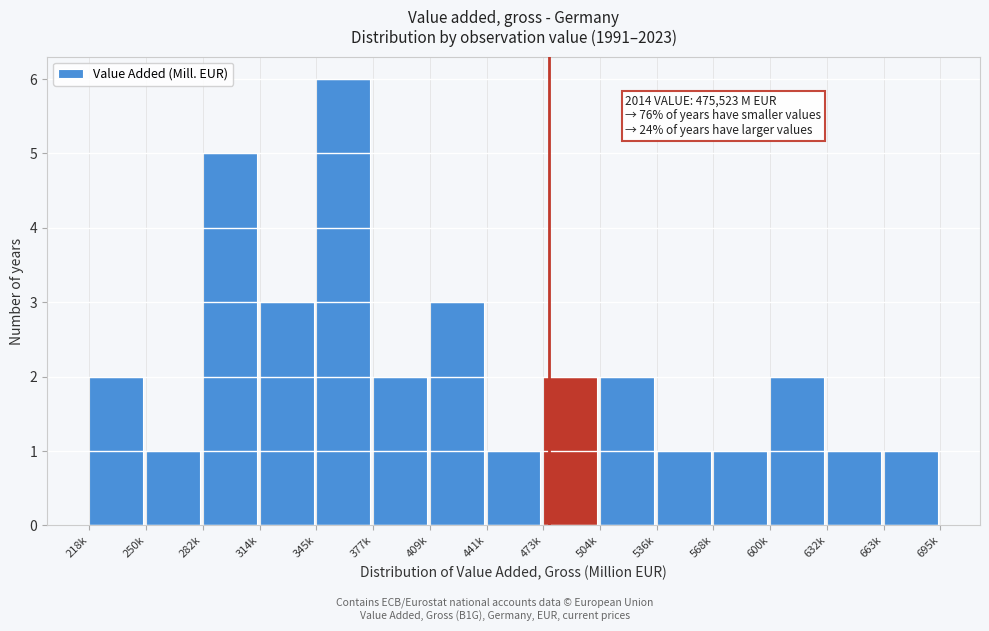

Reading left to right, what are all the values shown in this chart?

2	1	5	3	6	2	3	1	2	2	1	1	2	1	1